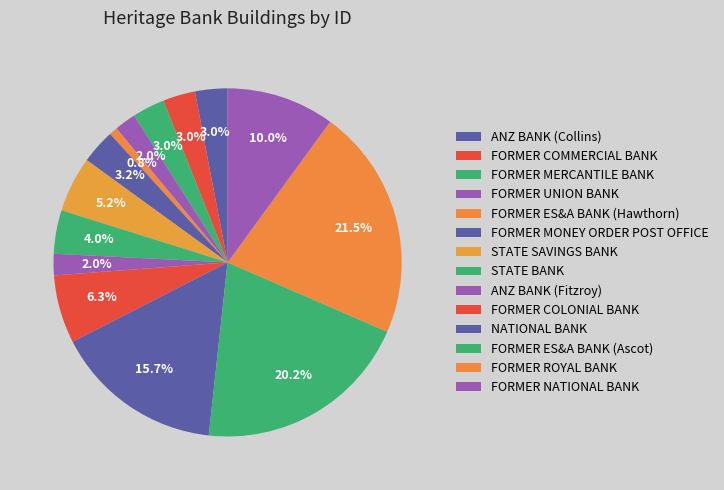

Count the number of slices in the pie.

14